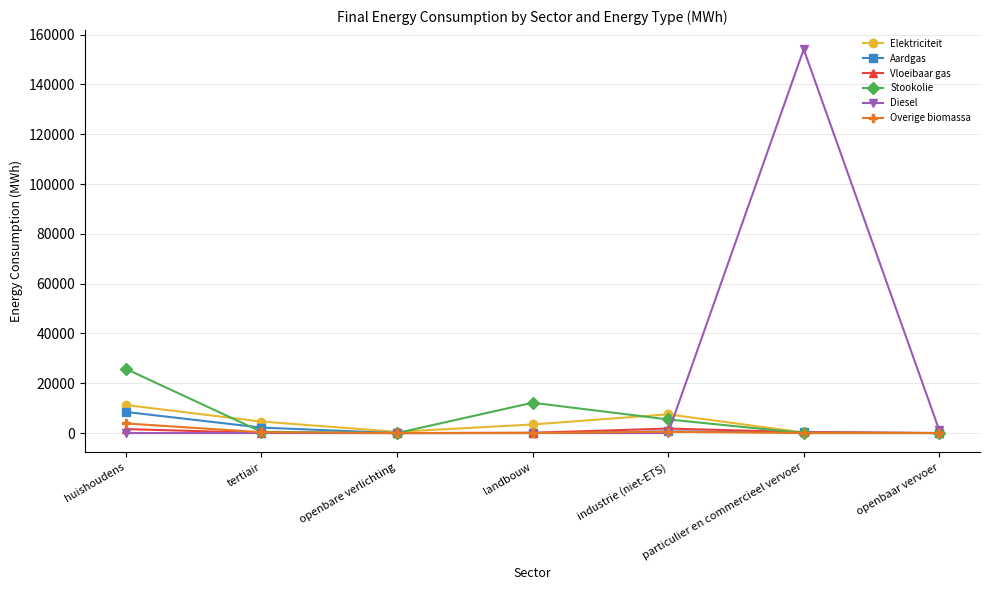

True or false: Diesel has a value of 0.0 at huishoudens.

True